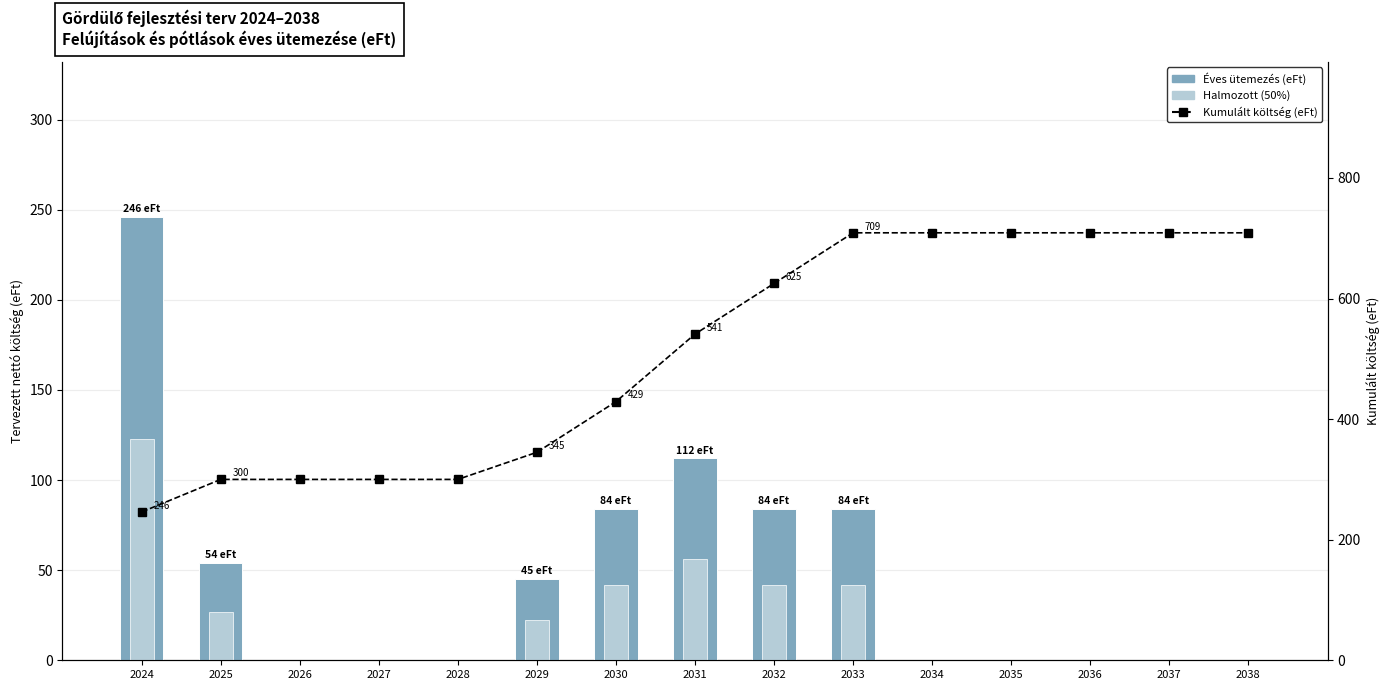

What is the lowest value of the Kumulált költség (eFt) series?

246.0